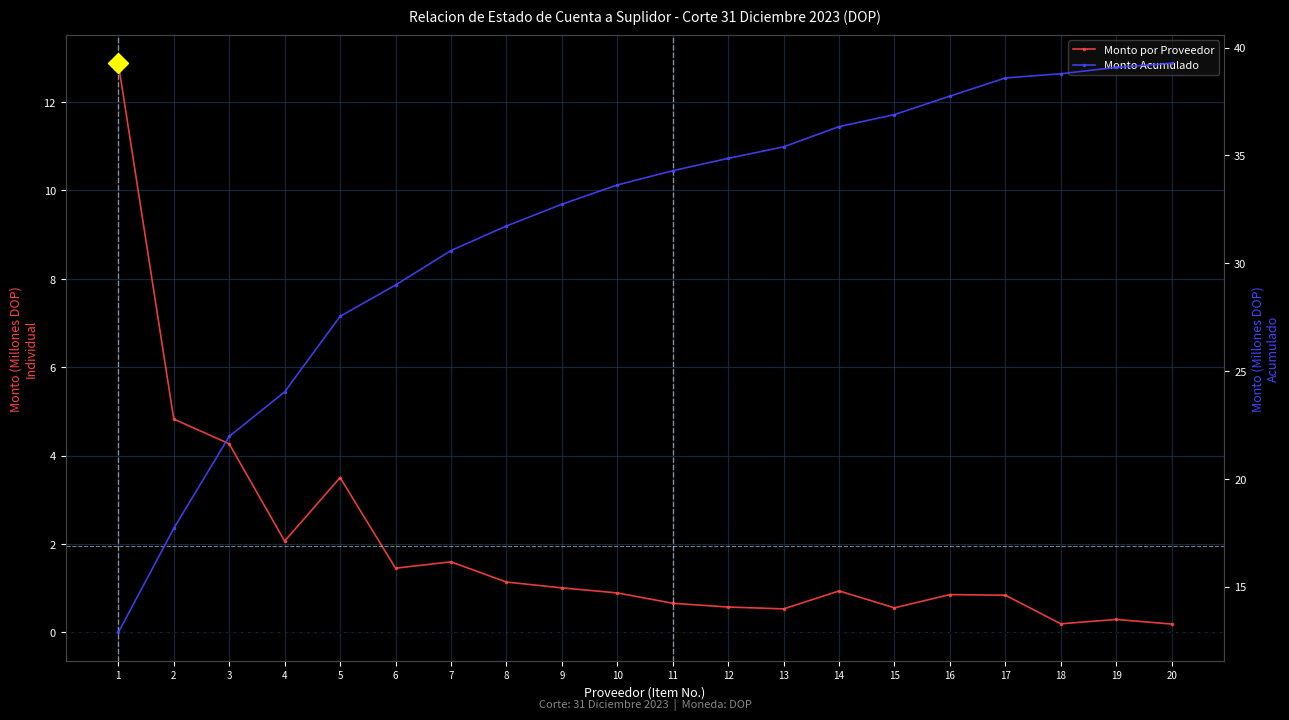

At which category does Monto por Proveedor reach its first local peak?

5